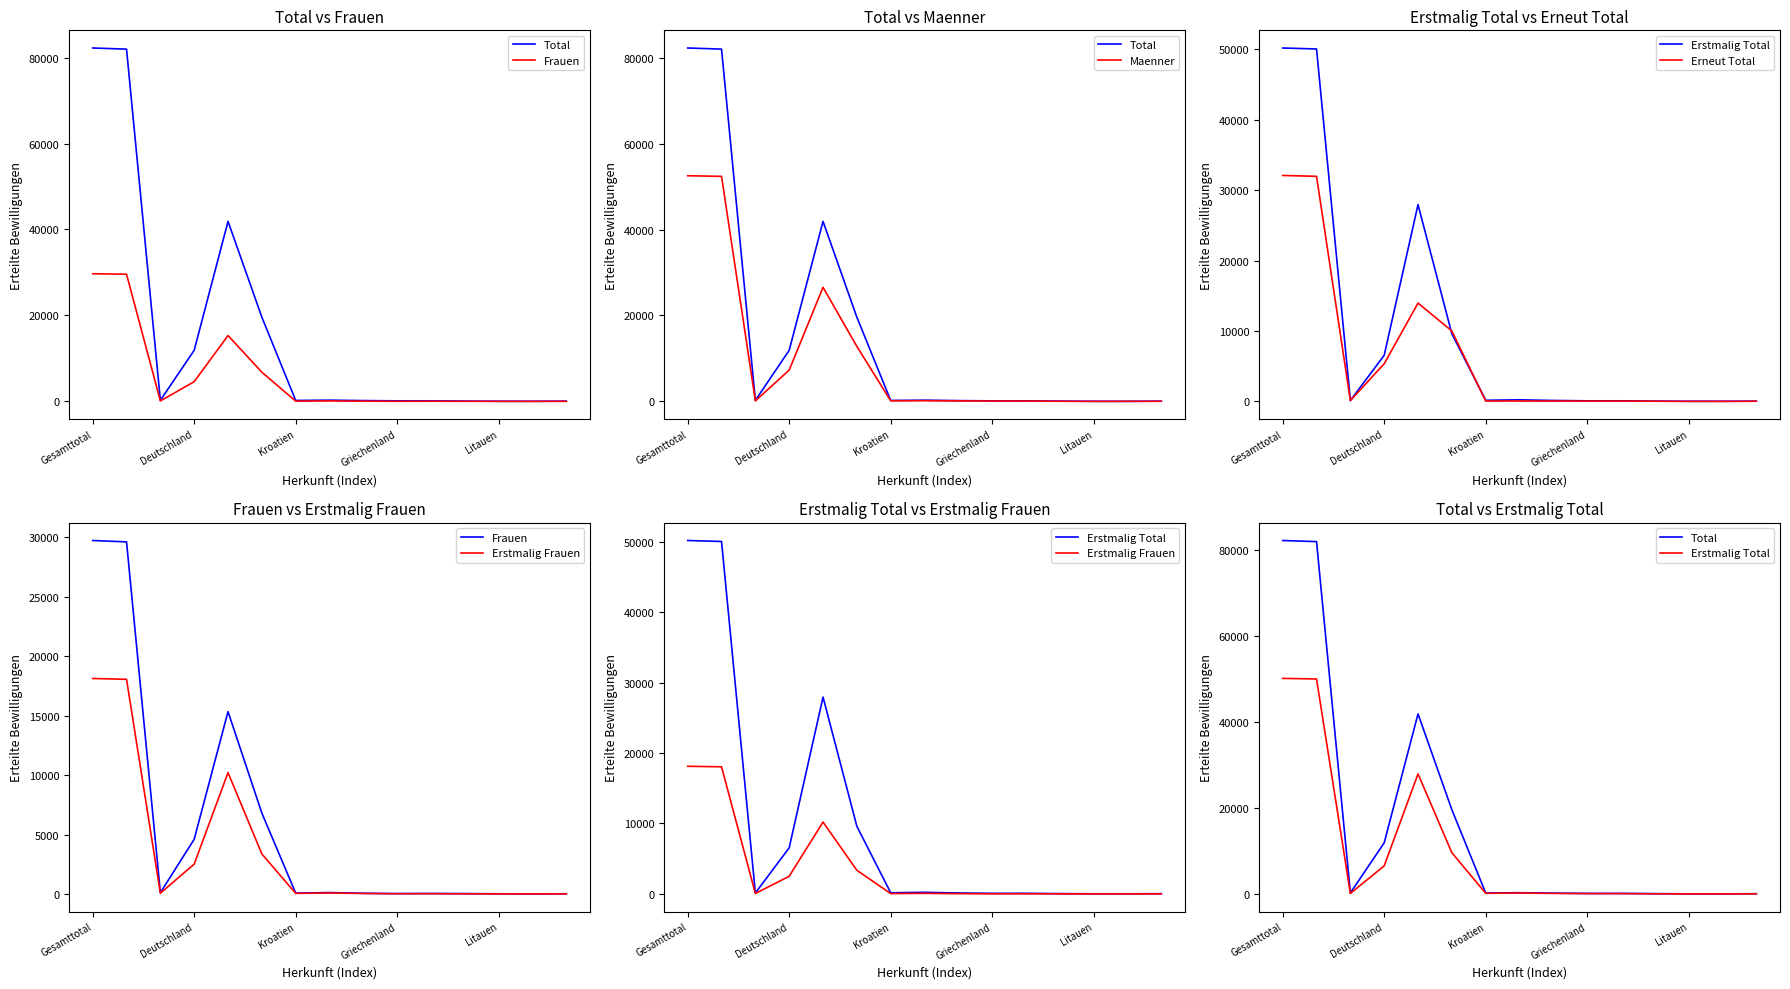

The value of Erstmalig Frauen at Kroatien is 69. True or false?

True